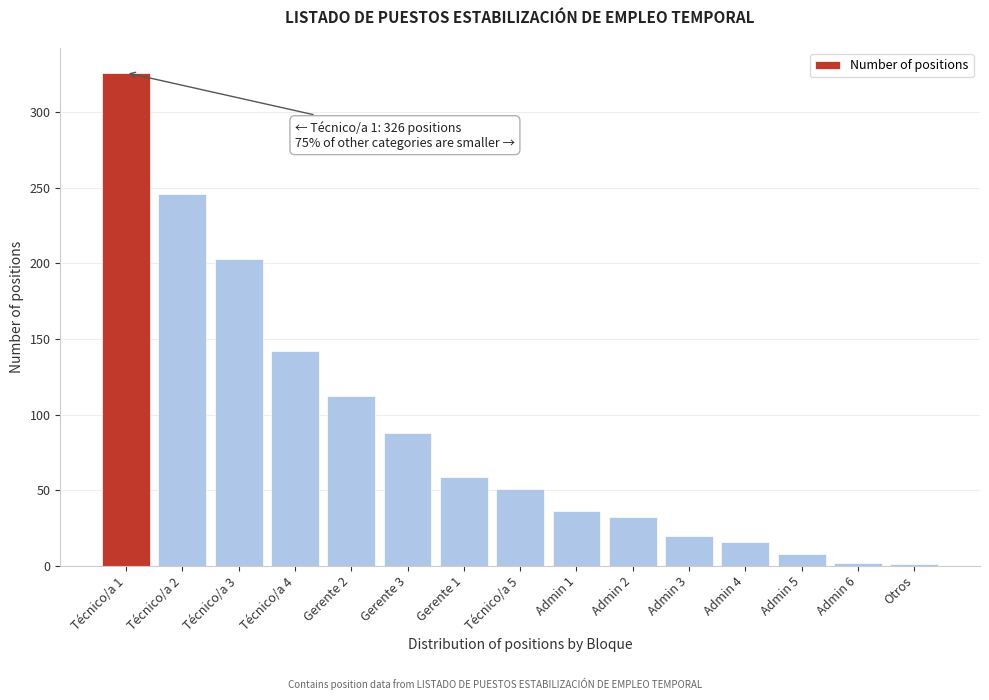

What is the sum of all values?

1342